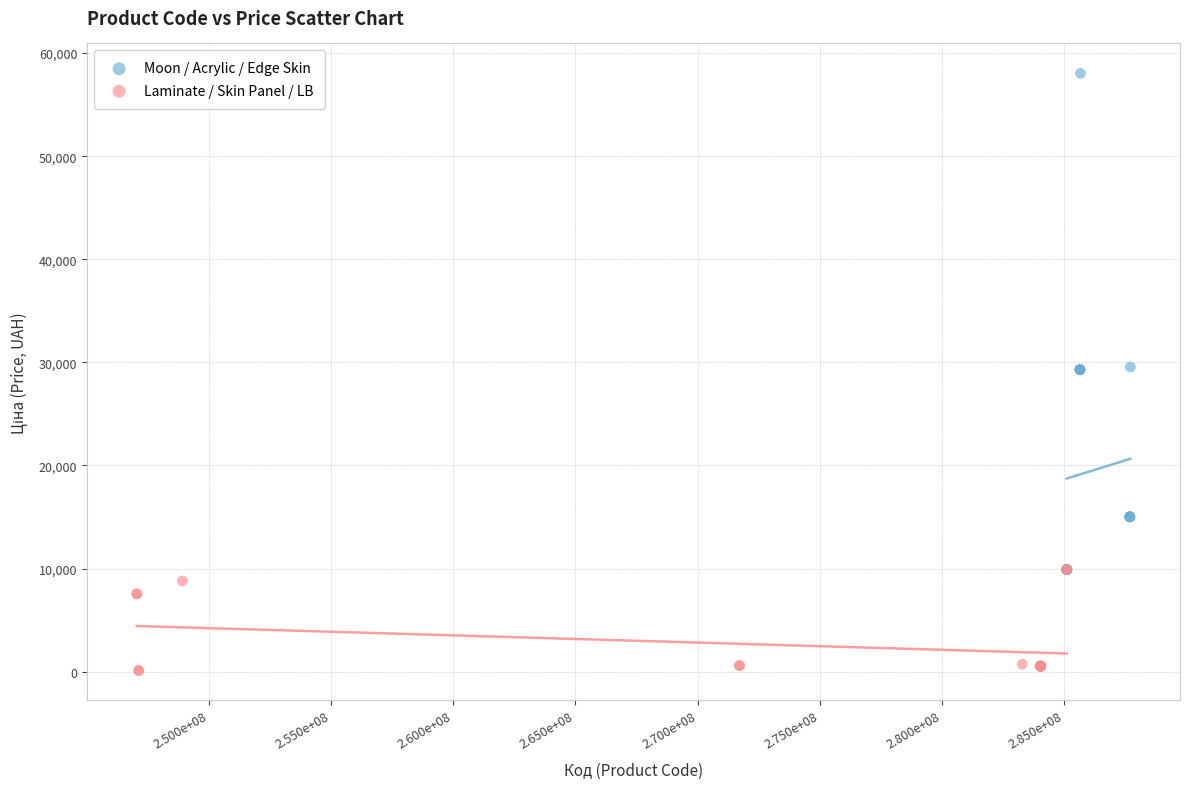

Which series reaches the maximum Y coordinate?

Moon / Acrylic / Edge Skin